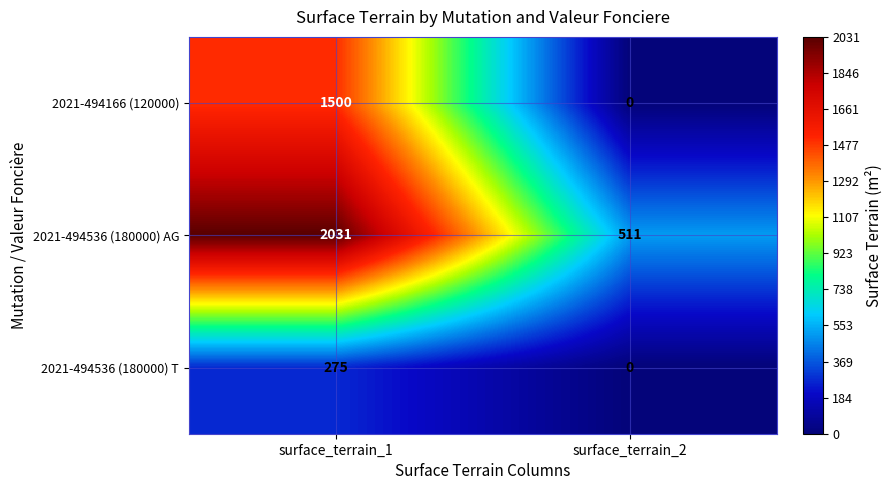

The value of 2021-494536 (180000) T at surface_terrain_1 is 422. True or false?

False